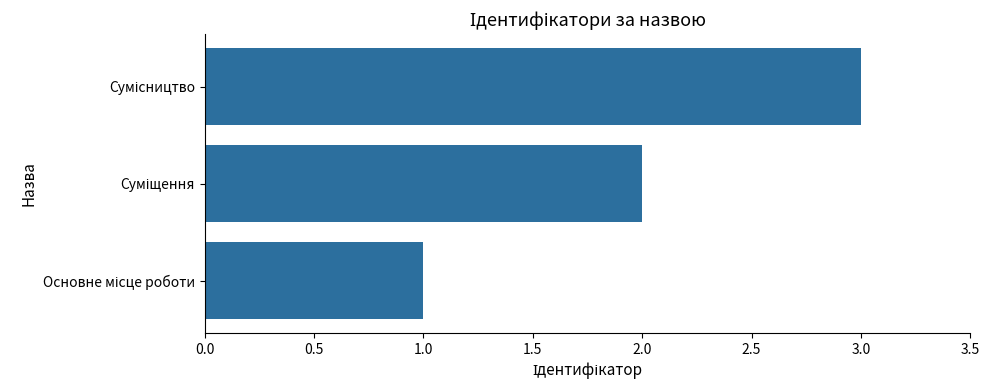

Does the chart contain any negative values?

No